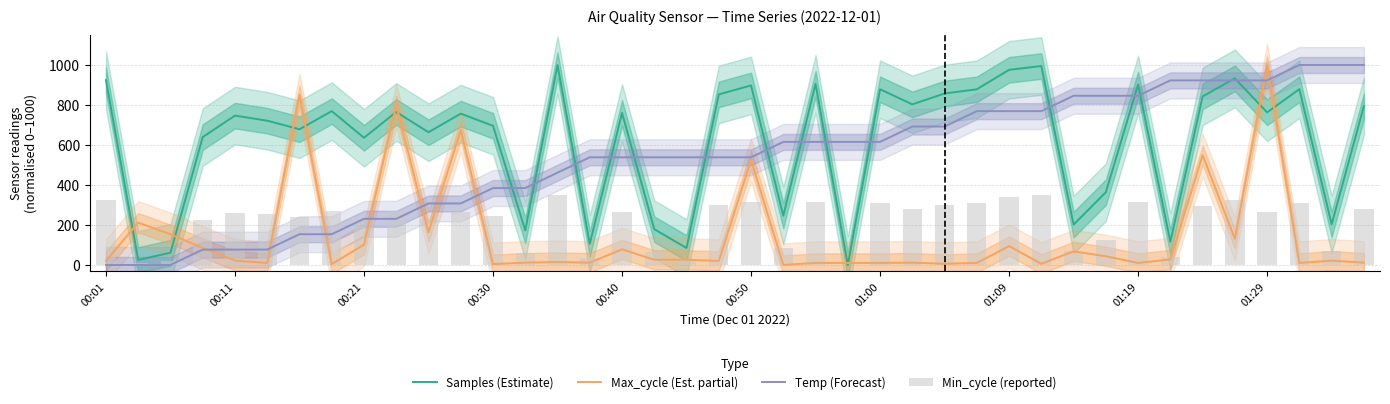

Reading left to right, what are all the values shown in this chart?

Samples (Estimate): 924.6	25.4	61.1	639.6	747.0	721.6	678.6	769.4	636.1	765.1	663.7	756.8	696.0	172.5	1000.0	105.8	760.5	178.8	84.9	853.0	897.9	246.3	905.9	0.0	878.6	803.1	857.6	878.7	975.9	994.9	201.9	363.7	902.7	116.2	842.9	933.2	763.1	879.3	203.0	794.3
Max_cycle (Est. partial): 20.3	211.6	153.6	85.5	21.7	10.1	850.7	4.3	101.4	798.6	163.8	673.9	4.3	11.6	14.5	11.6	78.3	26.1	26.1	20.3	524.6	0.0	10.1	10.1	10.1	11.6	5.8	10.1	94.2	5.8	68.1	43.5	10.1	27.5	549.3	130.4	1000.0	10.1	21.7	11.6
Temp (Forecast): 0.0	0.0	0.0	76.9	76.9	76.9	153.8	153.8	230.8	230.8	307.7	307.7	384.6	384.6	461.5	538.5	538.5	538.5	538.5	538.5	538.5	615.4	615.4	615.4	615.4	692.3	692.3	769.2	769.2	769.2	846.2	846.2	846.2	923.1	923.1	923.1	923.1	1000.0	1000.0	1000.0
Min_cycle (reported): 323.6	8.9	21.4	223.8	261.5	252.6	237.5	269.3	222.6	267.8	232.3	264.9	243.6	60.4	350.0	37.0	266.2	62.6	29.7	298.5	314.3	86.2	317.1	0.0	307.5	281.1	300.2	307.5	341.6	348.2	70.7	127.3	316.0	40.7	295.0	326.6	267.1	307.7	71.0	278.0